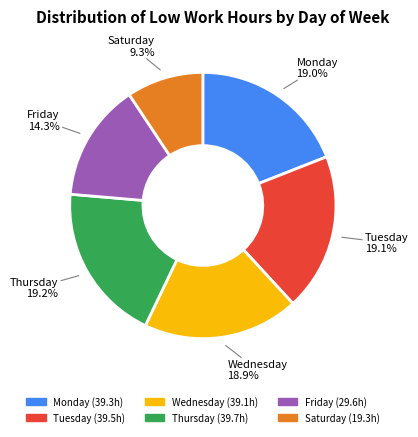

Is there any slice that represents more than half of the pie?

No